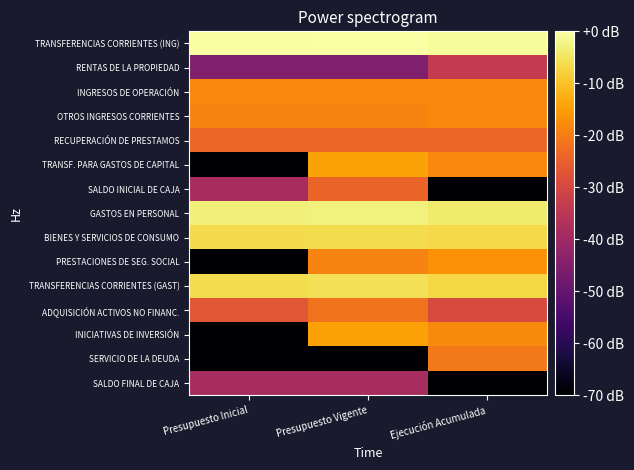

What is the spread (max minus min) of values at Presupuesto Inicial?

137.3